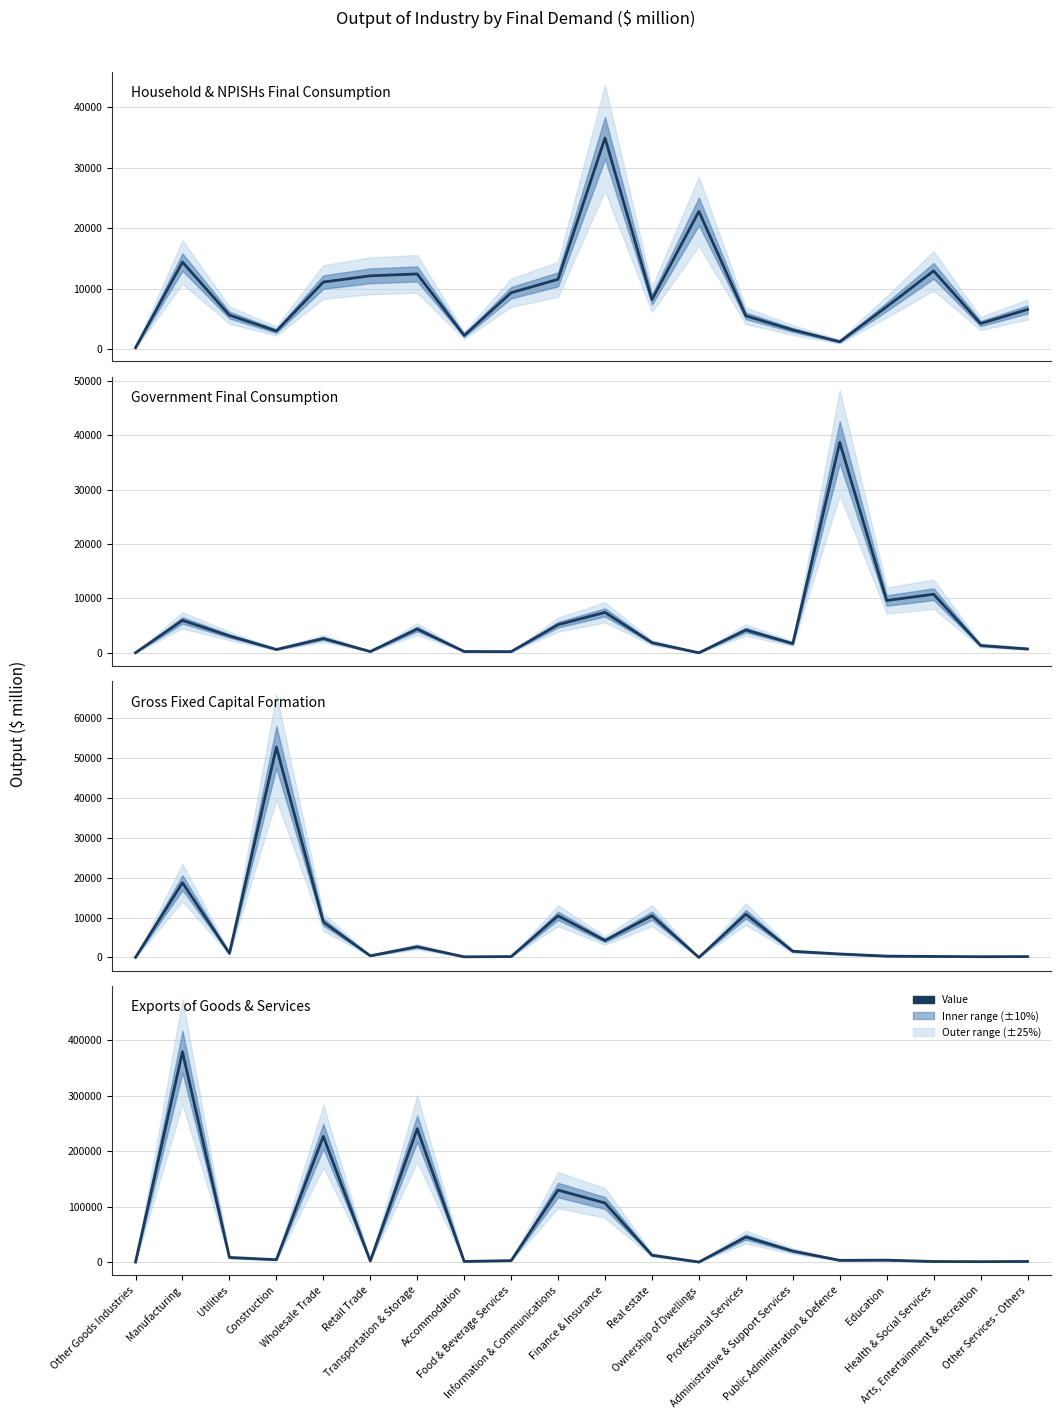

How many lines are shown in the chart?

4